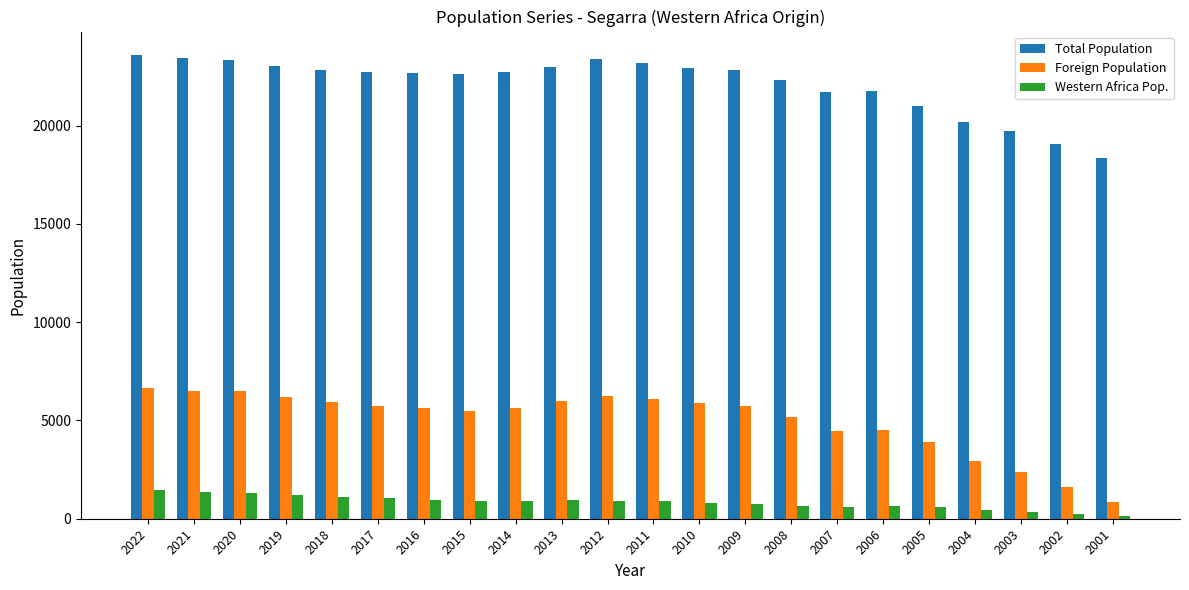

At how many categories does at least one series exceed 20761?

18